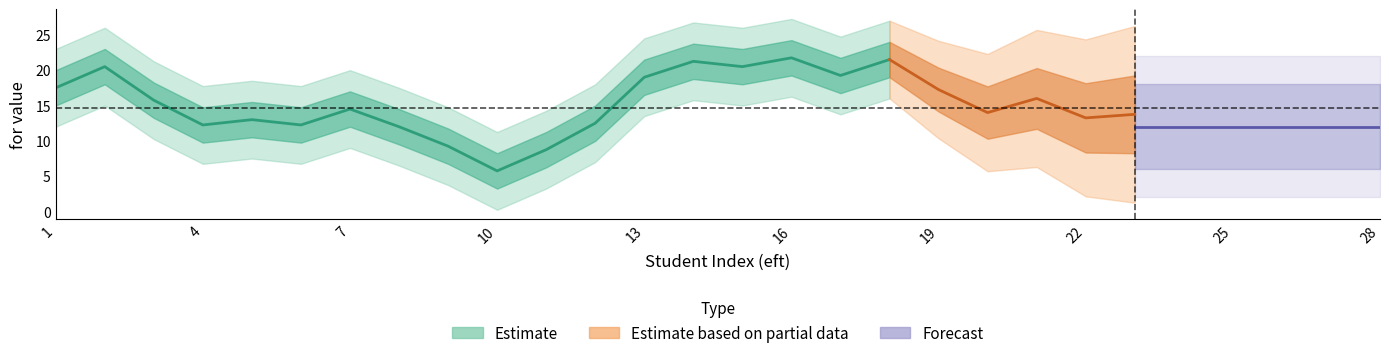

Between 28 and 5, which is larger?

5